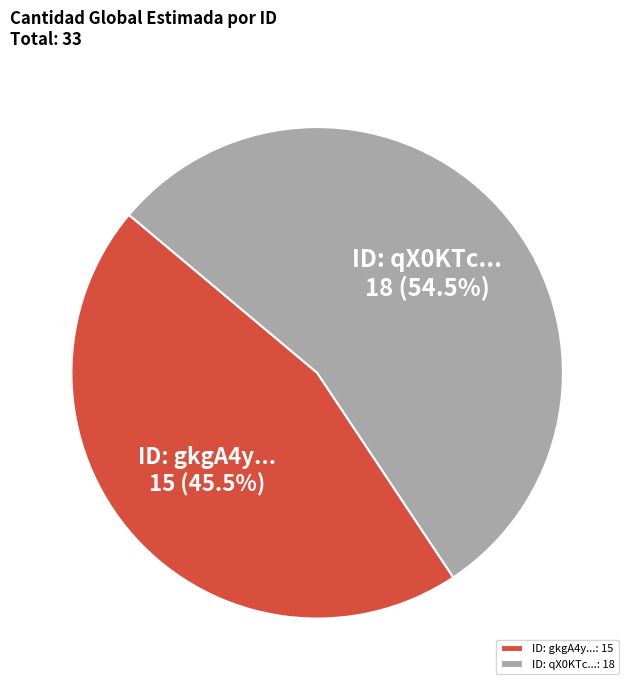

Does ID: qX0KTc... account for over 50% of the chart?

Yes